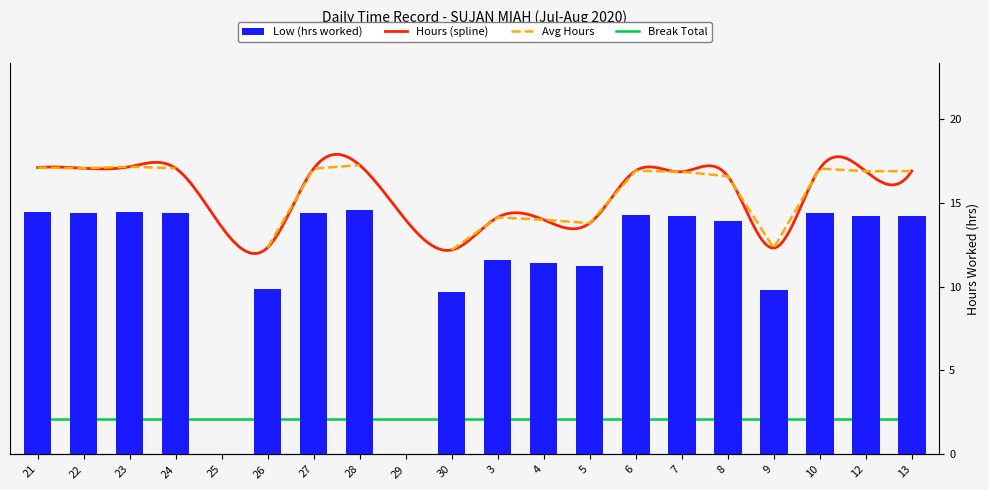

Rank the categories by value from lowest to highest.

25, 29, 30, 9, 26, 5, 4, 3, 8, 7, 12, 13, 6, 27, 10, 22, 24, 21, 23, 28